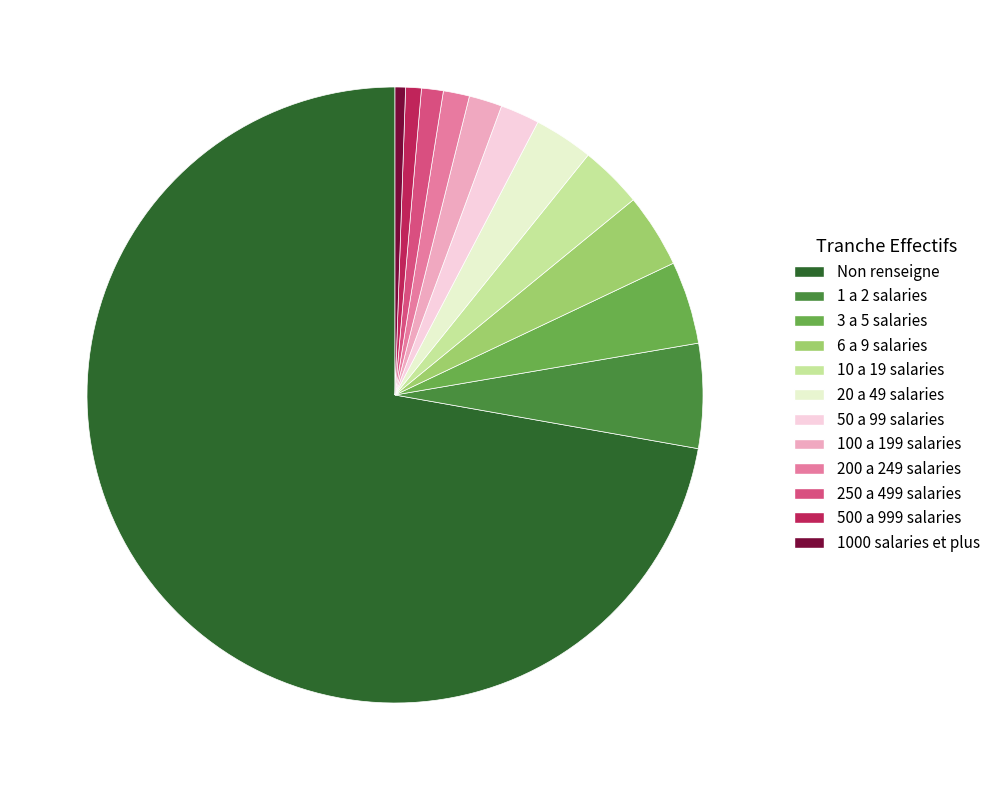

How many segments does this pie chart have?

12